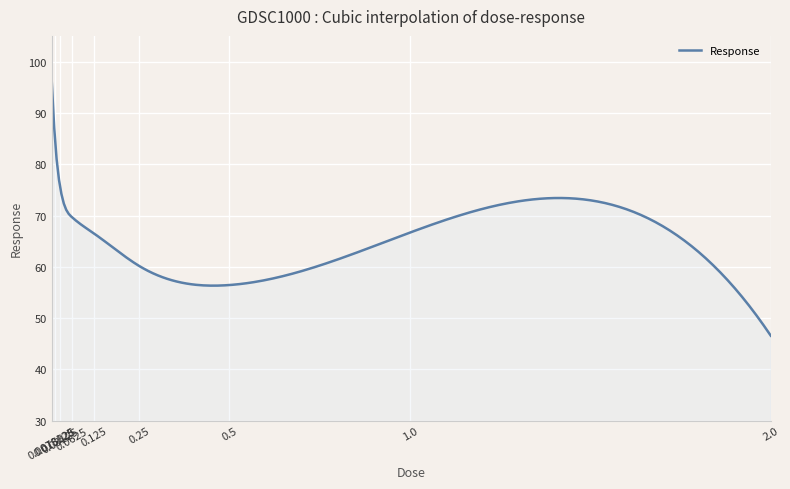

What is the minimum value shown in the chart?

46.6